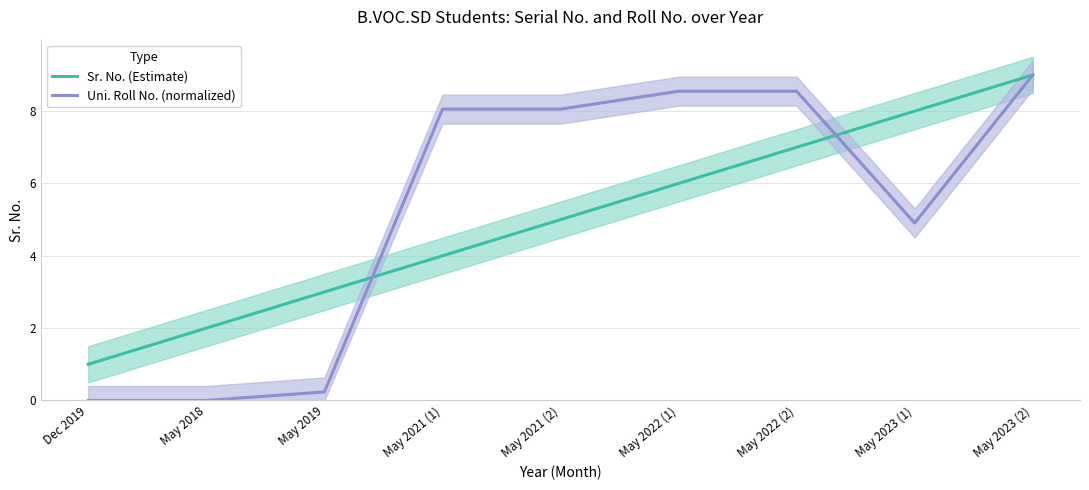

At how many categories does at least one series exceed 7?

6